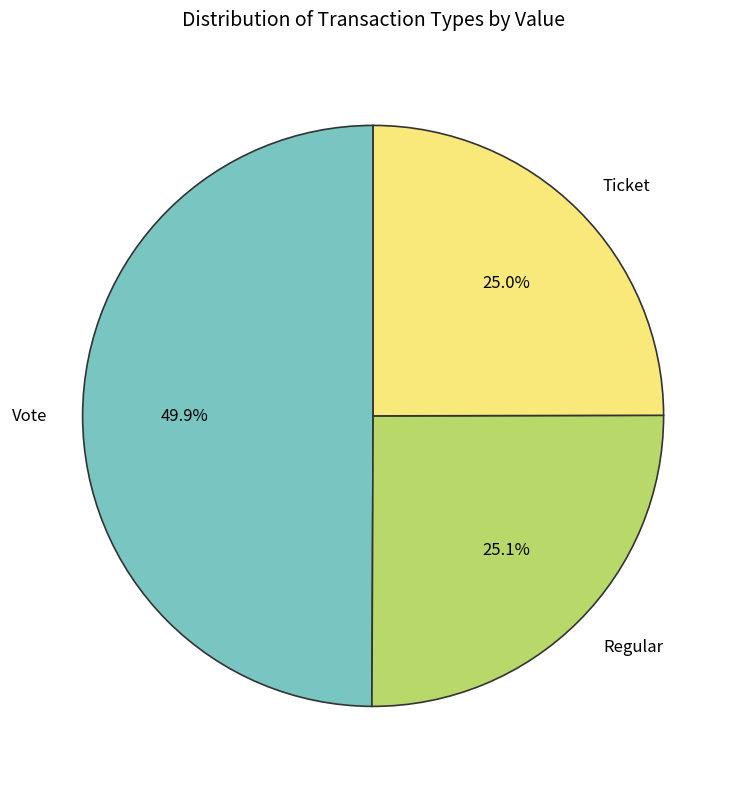

To the nearest percent, what portion does Ticket represent?

25%